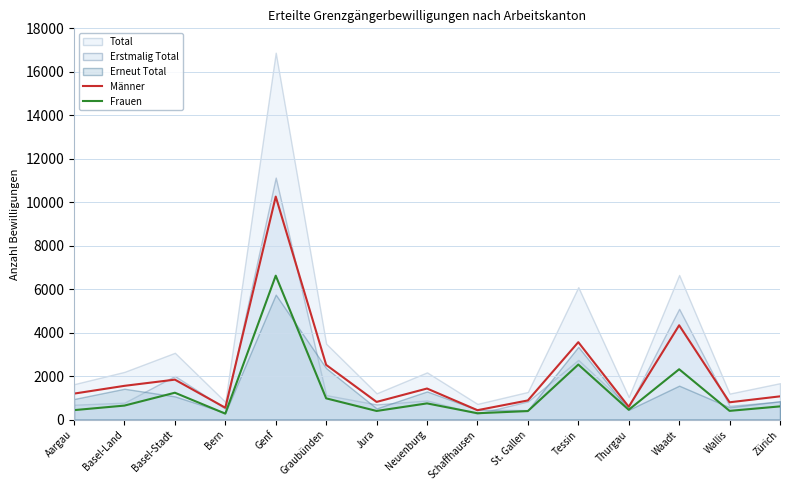

Which label corresponds to the smallest value in the chart?

Bern